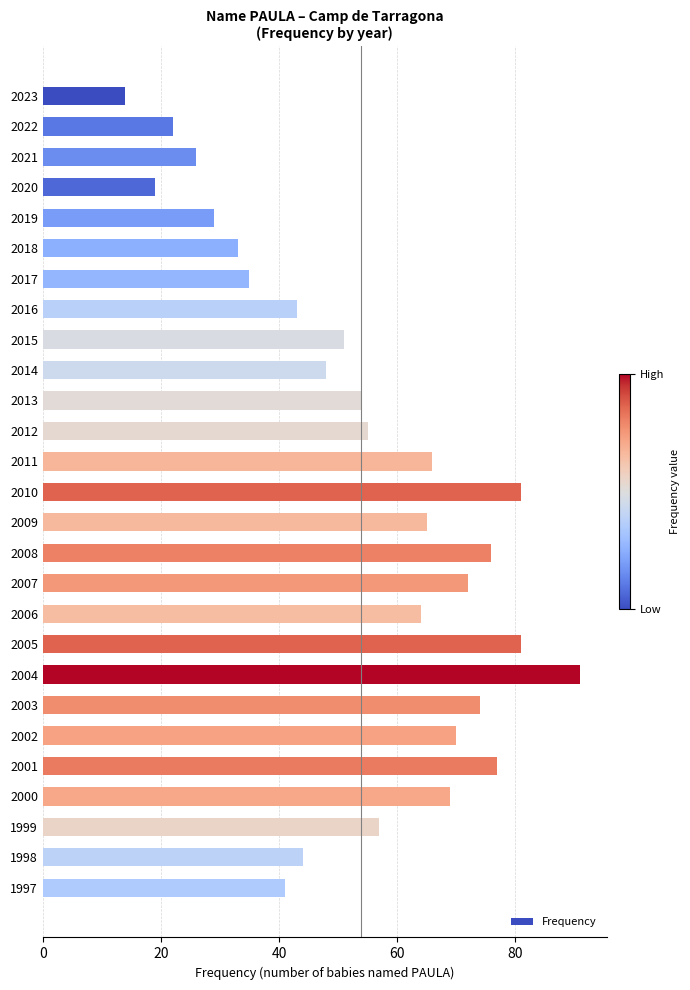

Reading bottom to top, transcribe all the data shown in this chart.

41	44	57	69	77	70	74	91	81	64	72	76	65	81	66	55	54	48	51	43	35	33	29	19	26	22	14